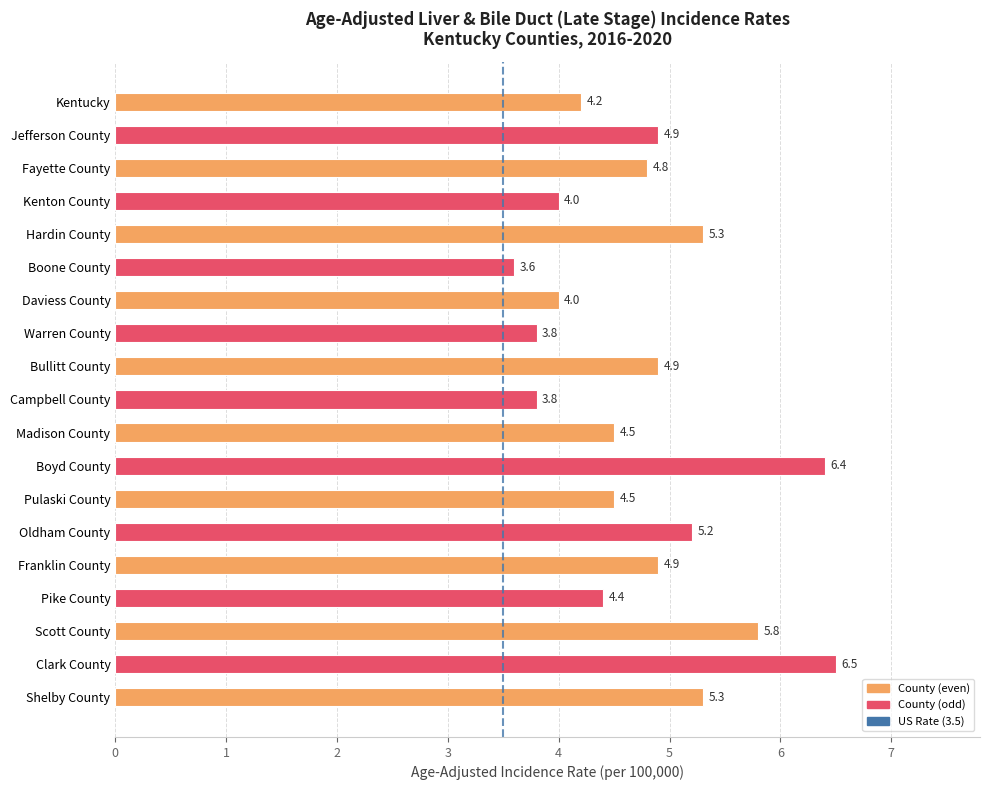

Read the value at Boyd County.

6.4